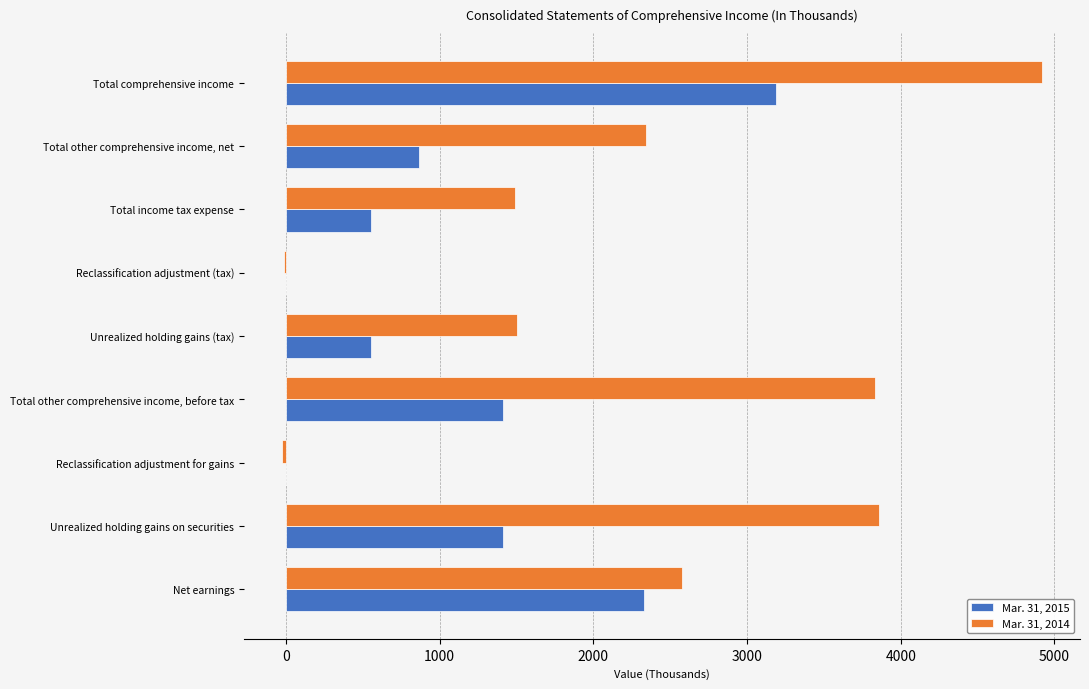

Which label corresponds to the largest value in the chart?

Total comprehensive income